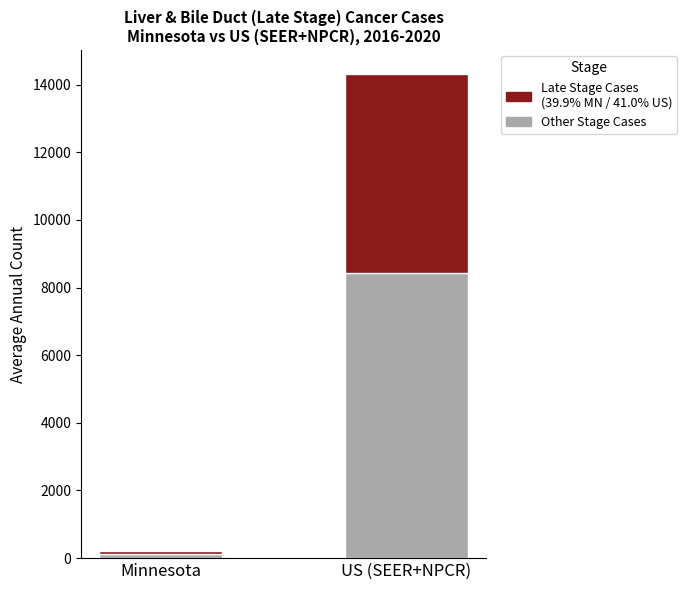

At which category is the sum across all series the highest?

US (SEER+NPCR)